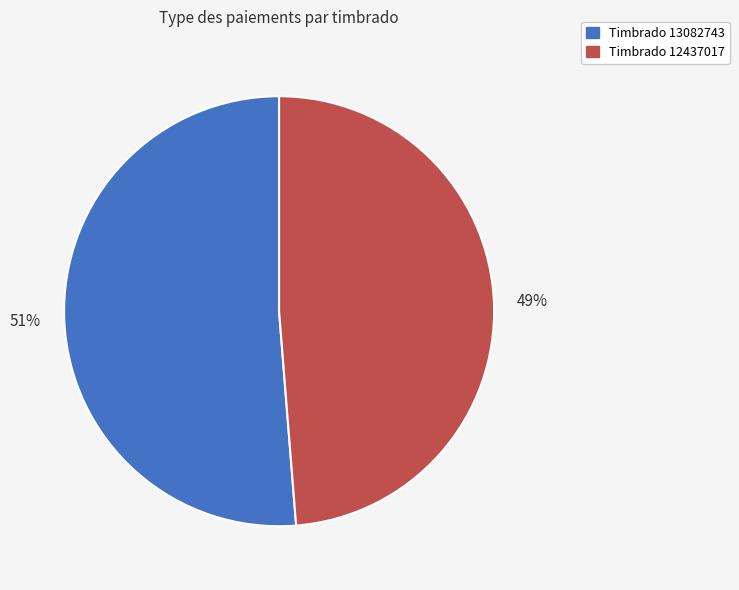

Is there any slice that represents more than half of the pie?

Yes